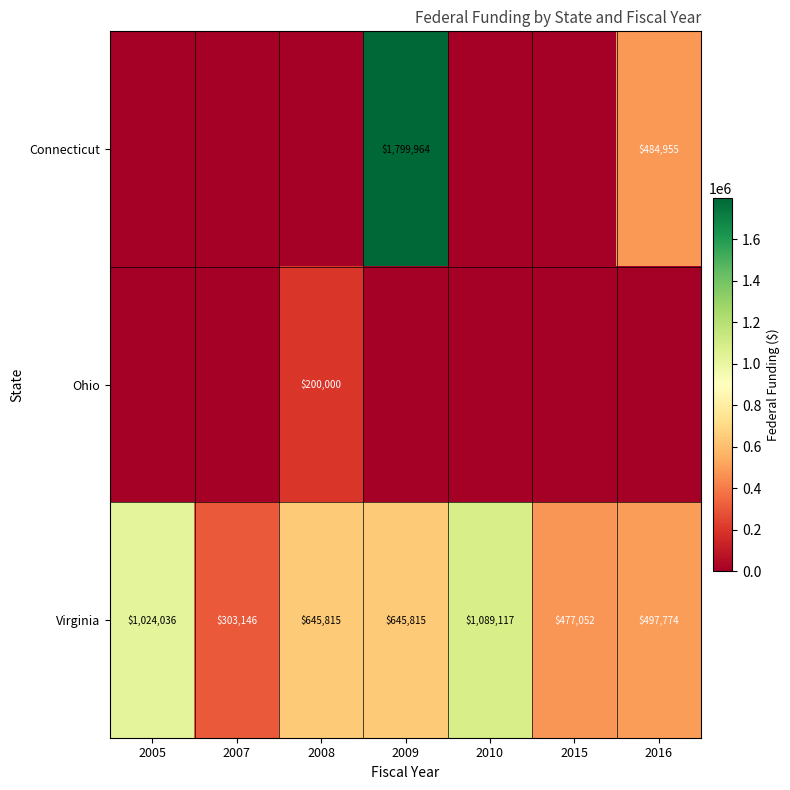

Is it true that Virginia equals 497774 at 2016?

True